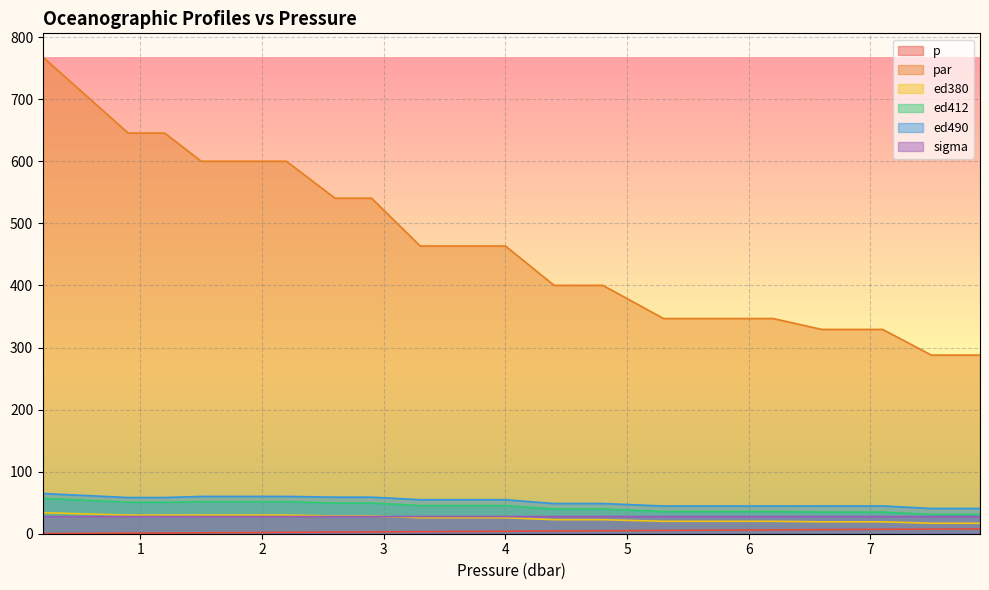

Reading left to right, what are all the values shown in this chart?

p: 0.2	0.9	1.2	1.5	1.8	2.2	2.6	2.9	3.3	3.7	4.0	4.4	4.8	5.3	5.7	6.2	6.6	7.1	7.5	7.9
par: 767.9	645.6	645.6	600.2	600.2	600.2	540.6	540.6	463.6	463.6	463.6	400.2	400.2	346.8	346.8	346.8	329.2	329.2	287.8	287.8
ed380: 33.9	30.0	30.0	30.1	30.1	30.1	28.5	28.5	25.7	25.7	25.7	22.6	22.6	20.0	20.0	20.0	19.2	19.2	16.9	16.9
ed412: 57.1	50.8	50.8	51.6	51.6	51.6	49.5	49.5	45.3	45.3	45.3	39.8	39.8	35.7	35.7	35.7	34.9	34.9	31.1	31.1
ed490: 64.8	58.3	58.3	60.1	60.1	60.1	58.9	58.9	54.8	54.8	54.8	48.7	48.7	44.6	44.6	44.6	44.7	44.7	40.7	40.7
sigma: 27.7	27.7	27.7	27.7	27.7	27.7	27.7	27.7	27.7	27.7	27.7	27.7	27.7	27.7	27.7	27.7	27.7	27.7	27.7	27.7